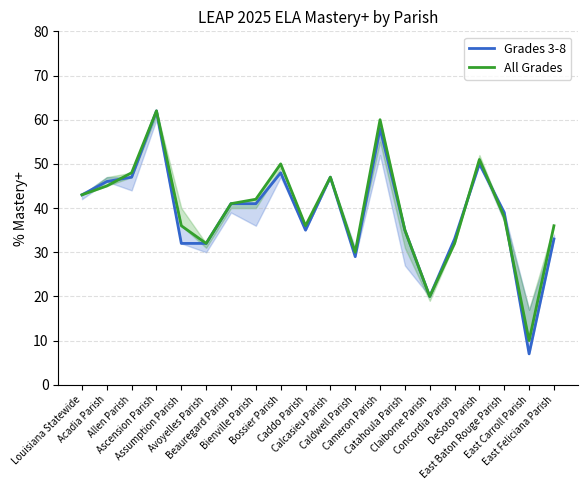

What is the total value across all series at Caddo Parish?

71